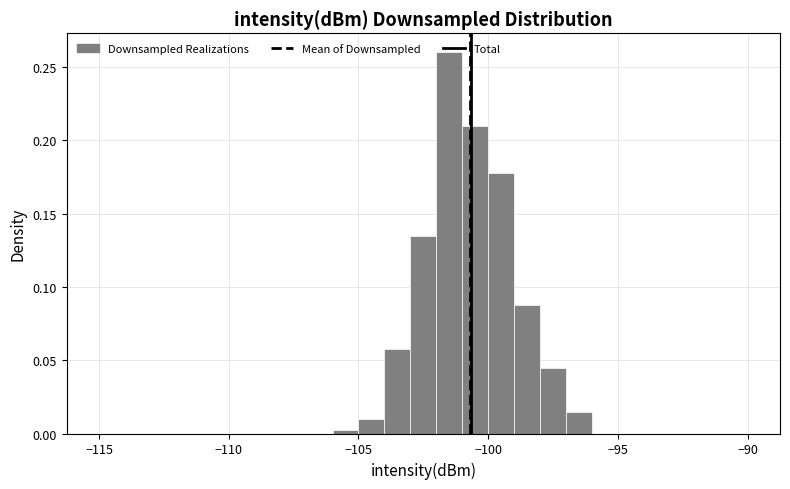

Around what value on the x-axis is the tallest bar? Give the approximate position of its centre, as read against the axis.

-101.5